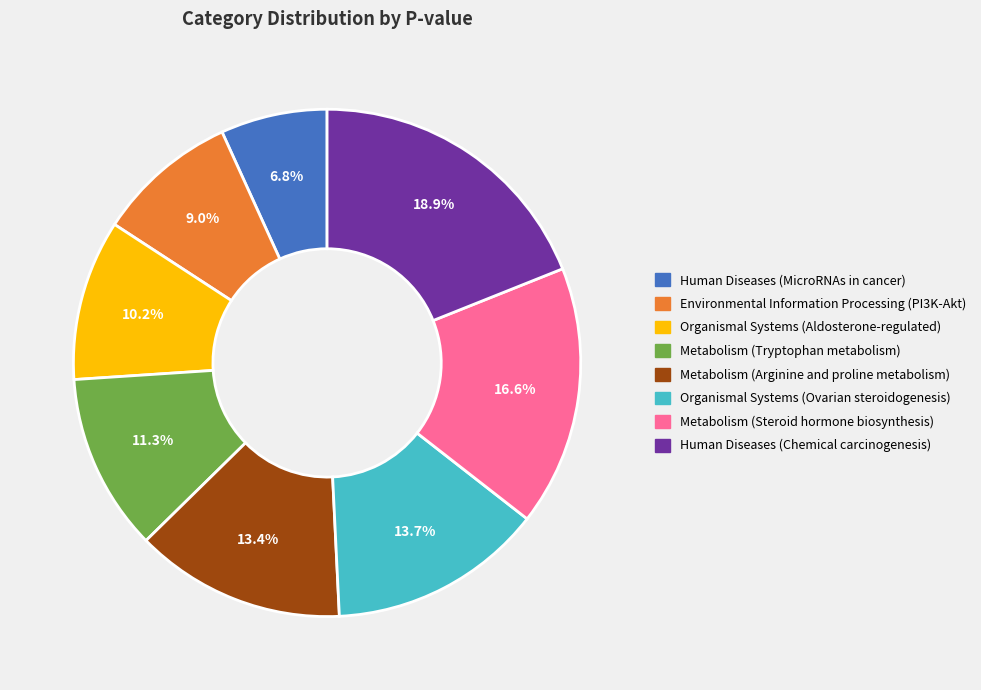

Which category has the biggest portion of the pie?

Human Diseases (Chemical carcinogenesis)